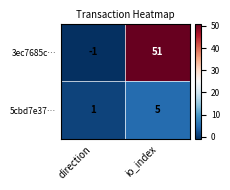

At which category is the sum across all series the highest?

io_index